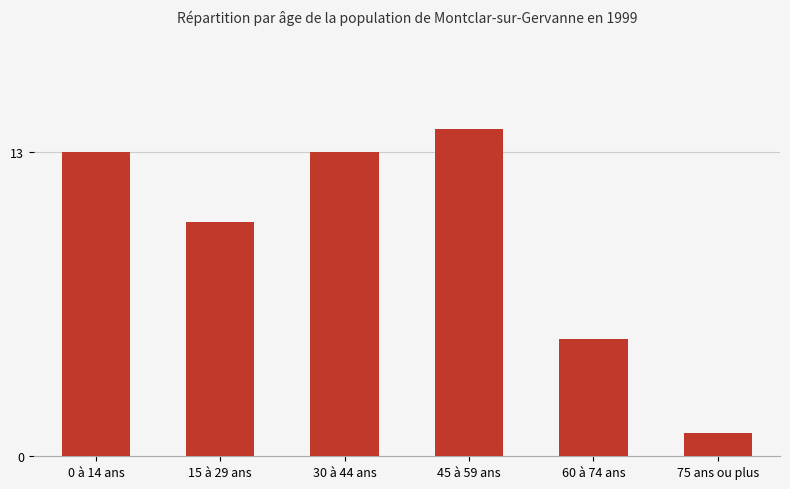

Which category has the lowest value across all series?

75 ans ou plus